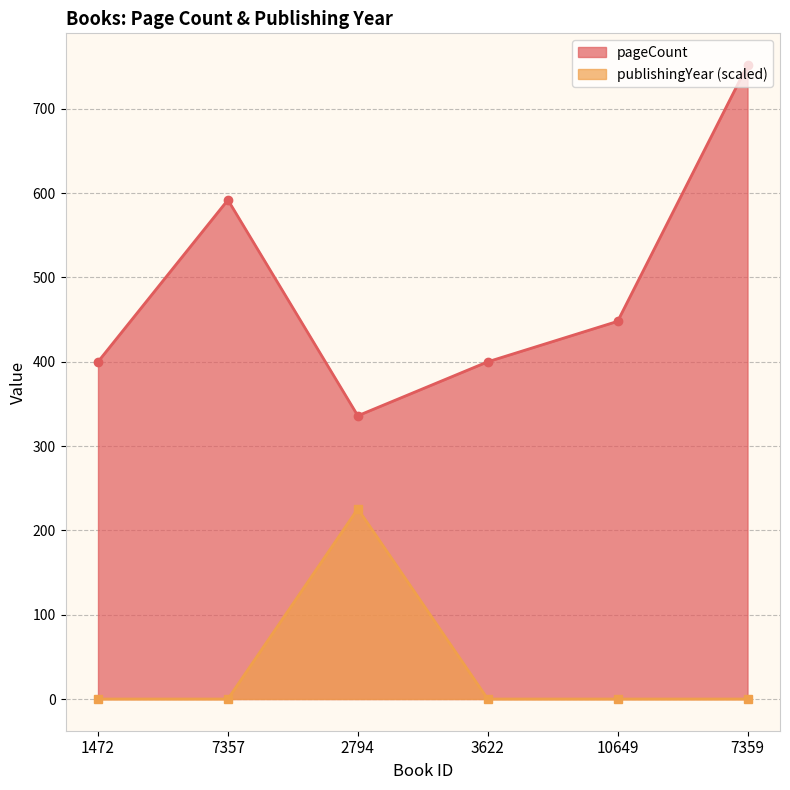

Which series changed the most between 1472 and 10649?

pageCount